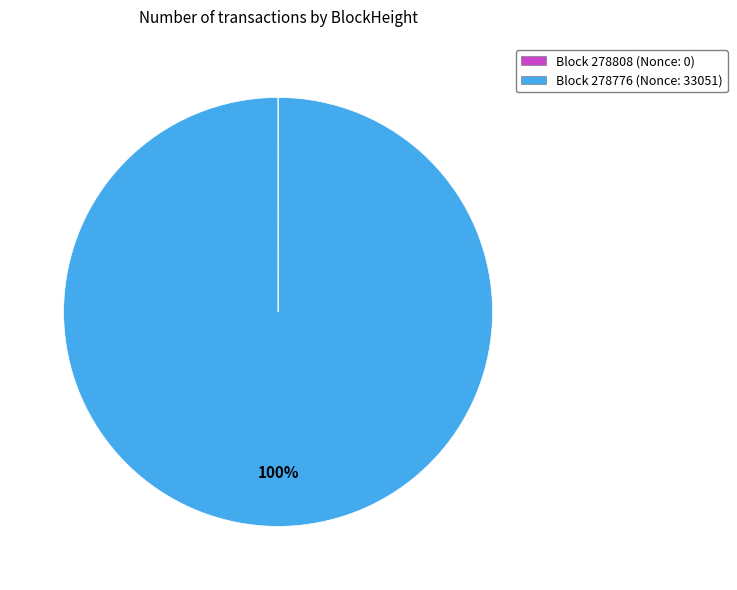

To the nearest percent, what is the average slice percentage?

50%